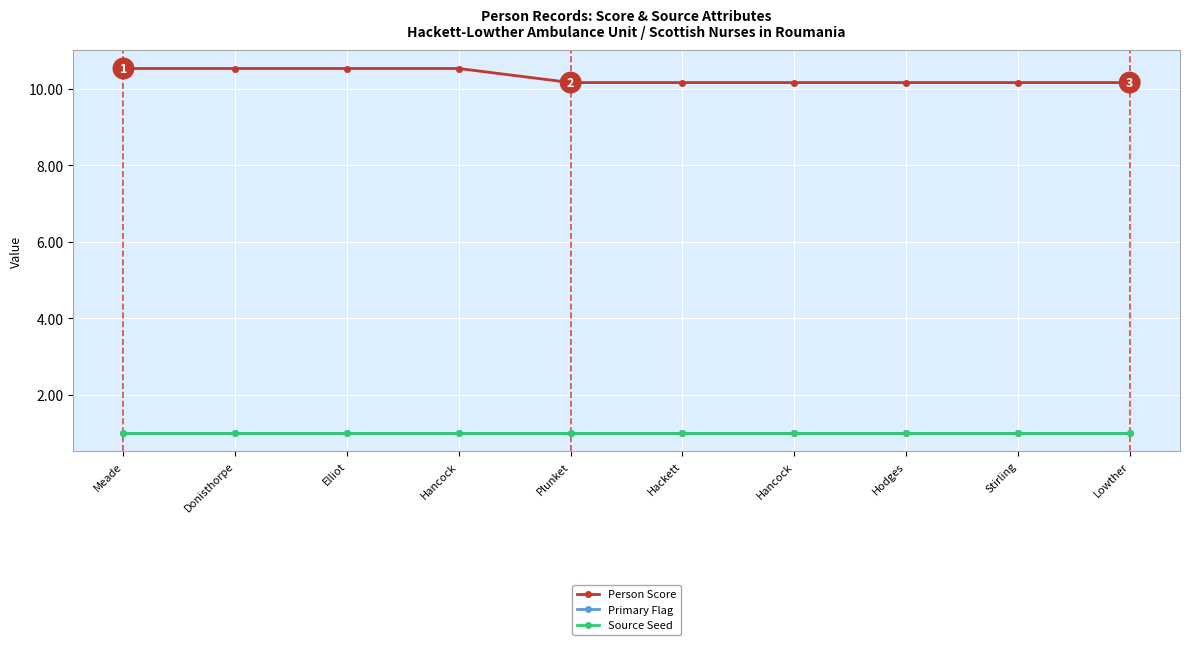

Reading left to right, what are all the values shown in this chart?

Person Score: Meade=10.5	Donisthorpe=10.5	Elliot=10.5	Hancock=10.5	Plunket=10.2	Hackett=10.2	Hancock=10.2	Hodges=10.2	Stirling=10.2	Lowther=10.2
Primary Flag: Meade=1.0	Donisthorpe=1.0	Elliot=1.0	Hancock=1.0	Plunket=1.0	Hackett=1.0	Hancock=1.0	Hodges=1.0	Stirling=1.0	Lowther=1.0
Source Seed: Meade=1.0	Donisthorpe=1.0	Elliot=1.0	Hancock=1.0	Plunket=1.0	Hackett=1.0	Hancock=1.0	Hodges=1.0	Stirling=1.0	Lowther=1.0